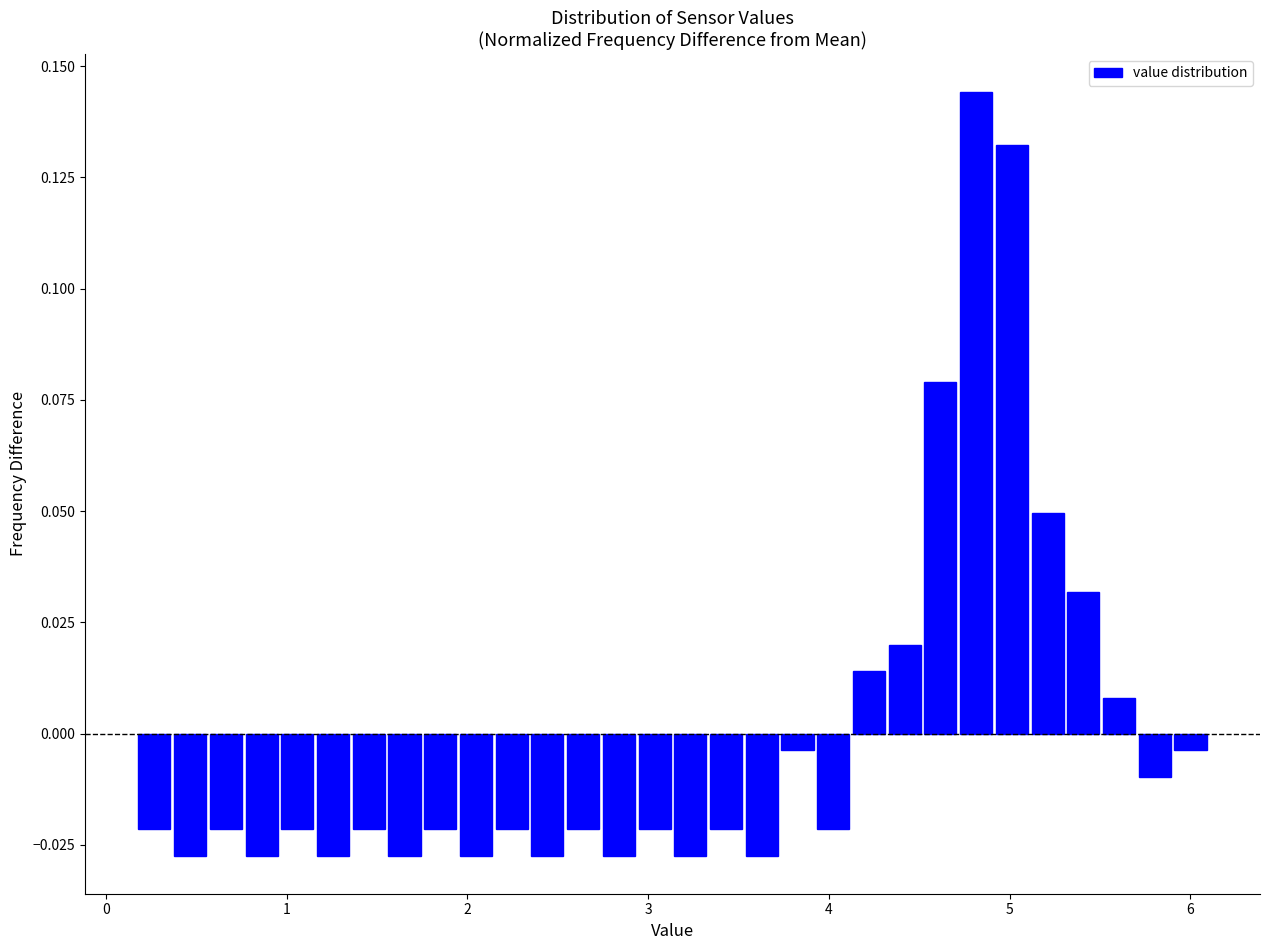

Around what value on the x-axis is the tallest bar? Give the approximate position of its centre, as read against the axis.

4.8